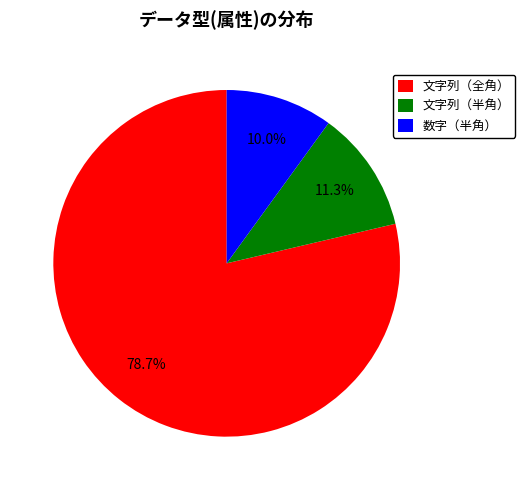

Is it true that 文字列（半角） is 1% of the pie?

False